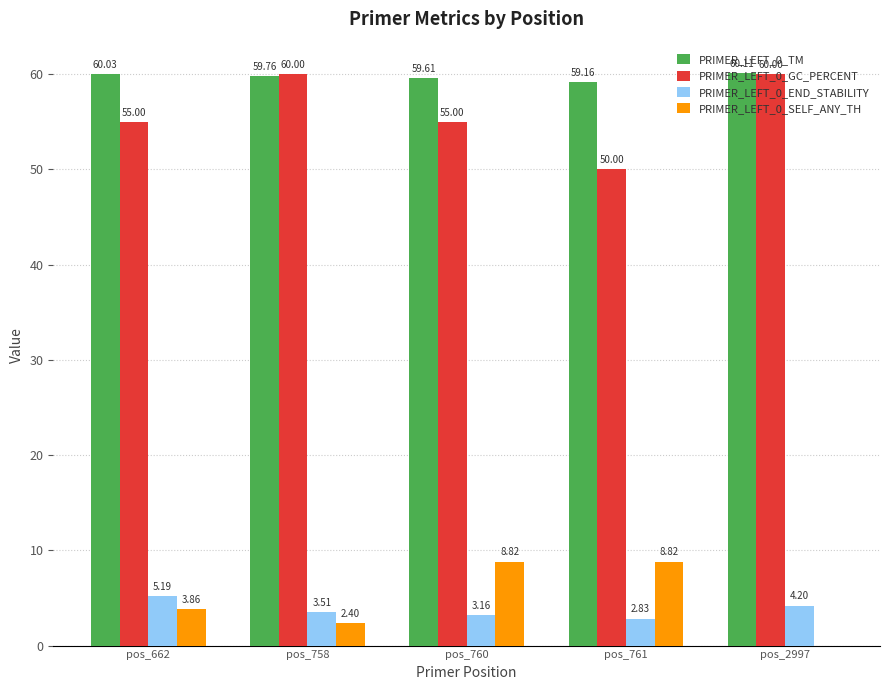

Count the number of data series in this chart.

4